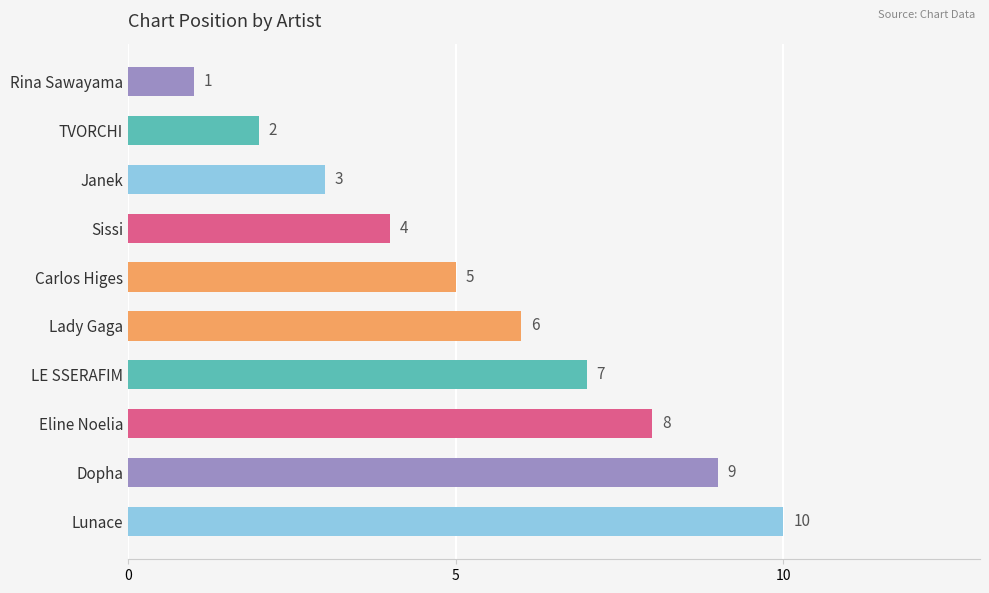

What is the difference between the values at Eline Noelia and Rina Sawayama?

7